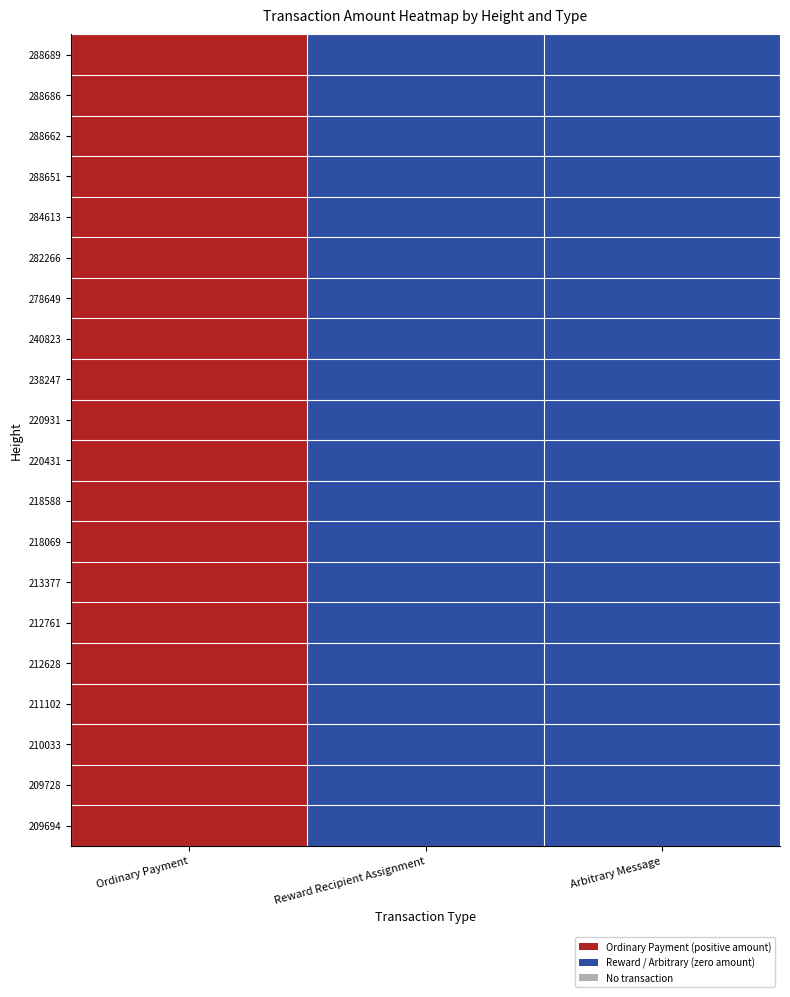

At Ordinary Payment, list the series in order from smallest to largest.

288689, 288686, 288662, 288651, 284613, 282266, 278649, 240823, 238247, 220931, 220431, 218588, 218069, 213377, 212761, 212628, 211102, 210033, 209728, 209694